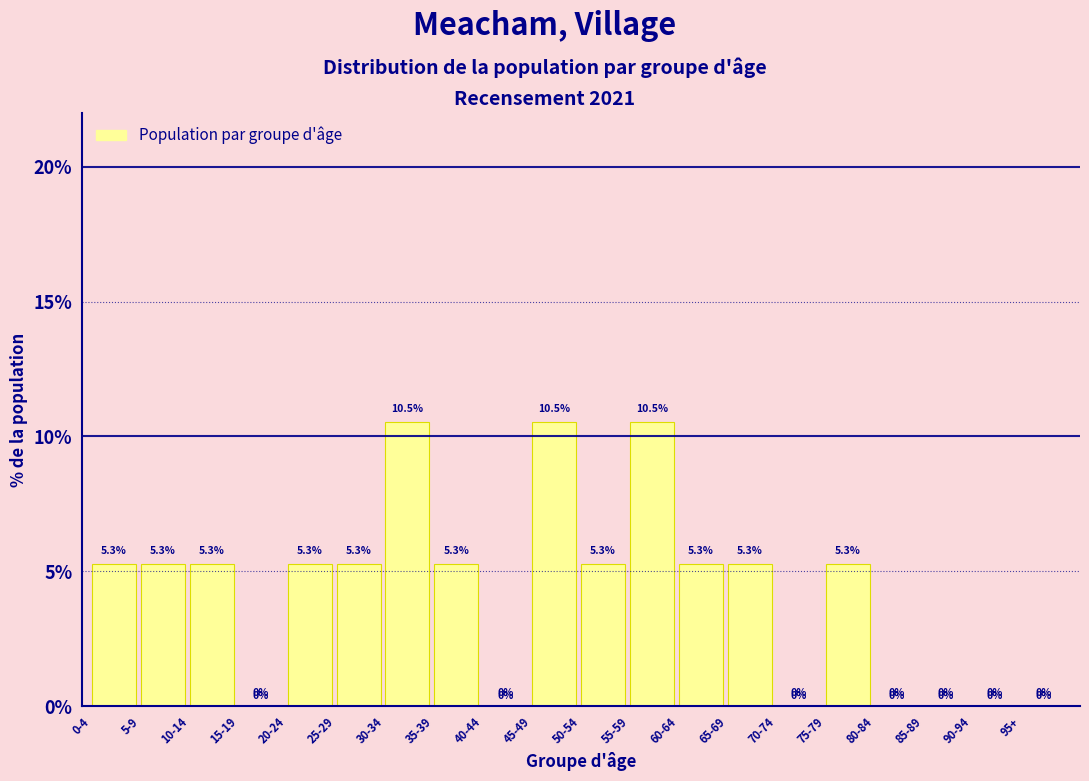

Reading left to right, extract all data points from this chart.

0-4=5.3	5-9=5.3	10-14=5.3	15-19=0.0	20-24=5.3	25-29=5.3	30-34=10.5	35-39=5.3	40-44=0.0	45-49=10.5	50-54=5.3	55-59=10.5	60-64=5.3	65-69=5.3	70-74=0.0	75-79=5.3	80-84=0.0	85-89=0.0	90-94=0.0	95+=0.0